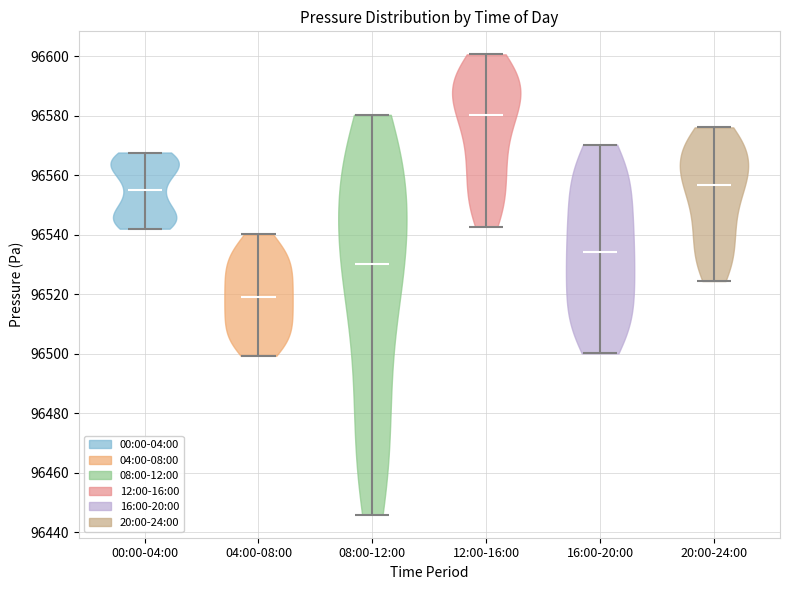

Reading left to right, read every violin against the y-axis: where its median line is, and the lowest and highest points it reaches. The values are not printed on the chart, so give them approximately, as read against the axis.

00:00-04:00: median line 96556, lowest point 96542, highest point 96568
04:00-08:00: median line 96520, lowest point 96500, highest point 96540
08:00-12:00: median line 96530, lowest point 96446, highest point 96580
12:00-16:00: median line 96580, lowest point 96542, highest point 96600
16:00-20:00: median line 96534, lowest point 96500, highest point 96570
20:00-24:00: median line 96556, lowest point 96524, highest point 96576